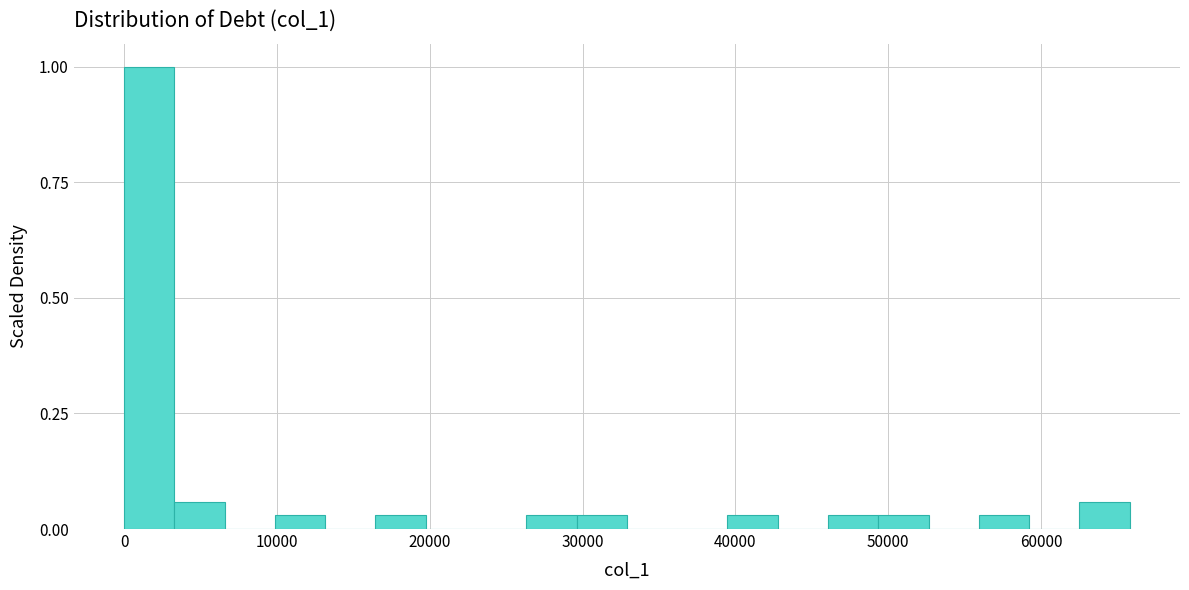

Around what value on the x-axis is the tallest bar? Give the approximate position of its centre, as read against the axis.

2000